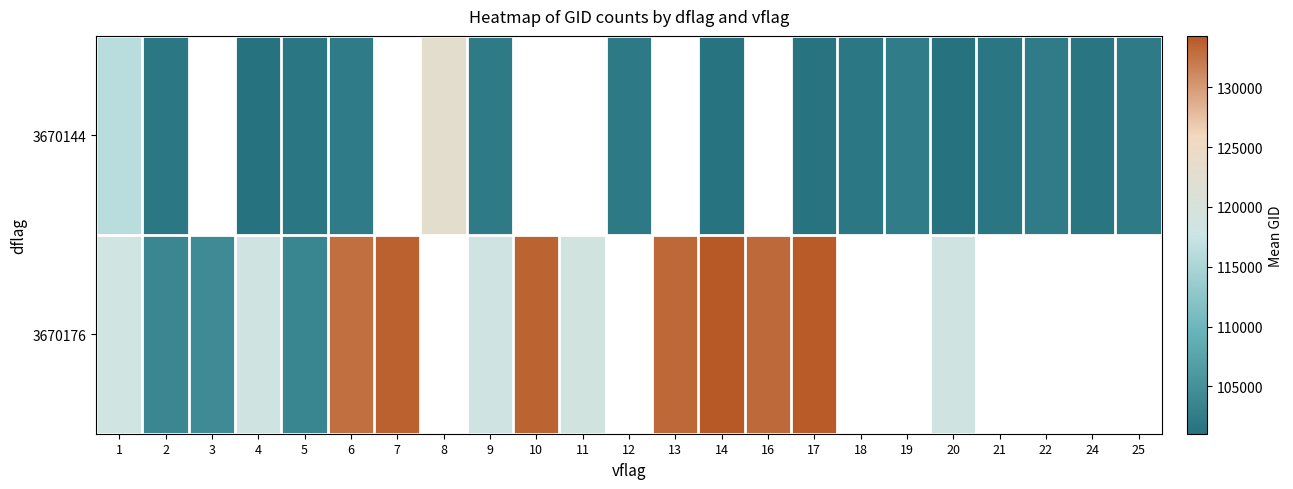

What is the maximum value shown in the chart?

134308.0